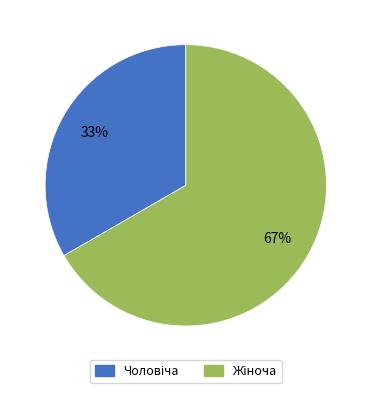

To the nearest percent, what is the average slice percentage?

50%